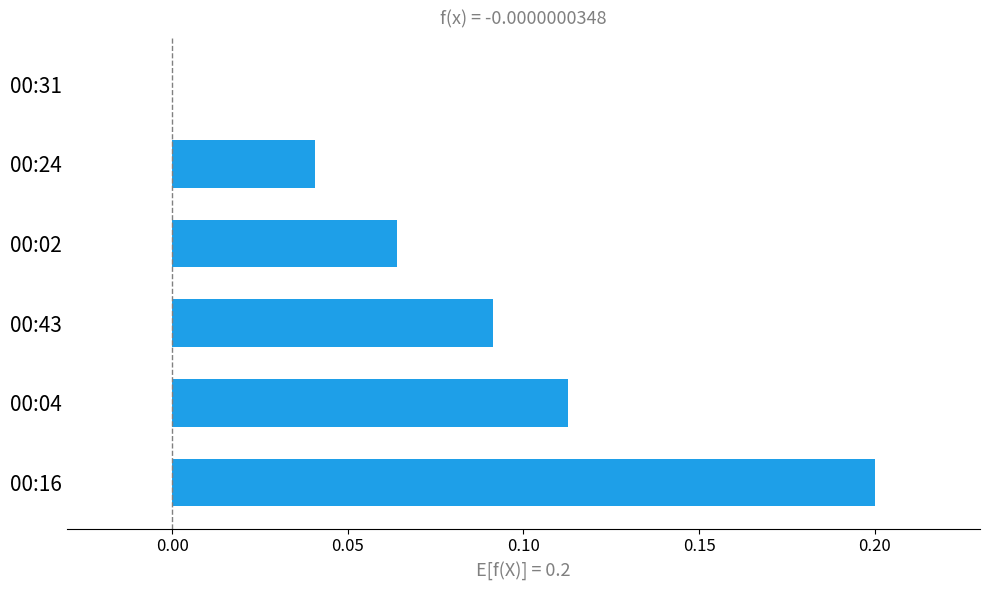

Between 00:43 and 00:16, which is larger?

00:16